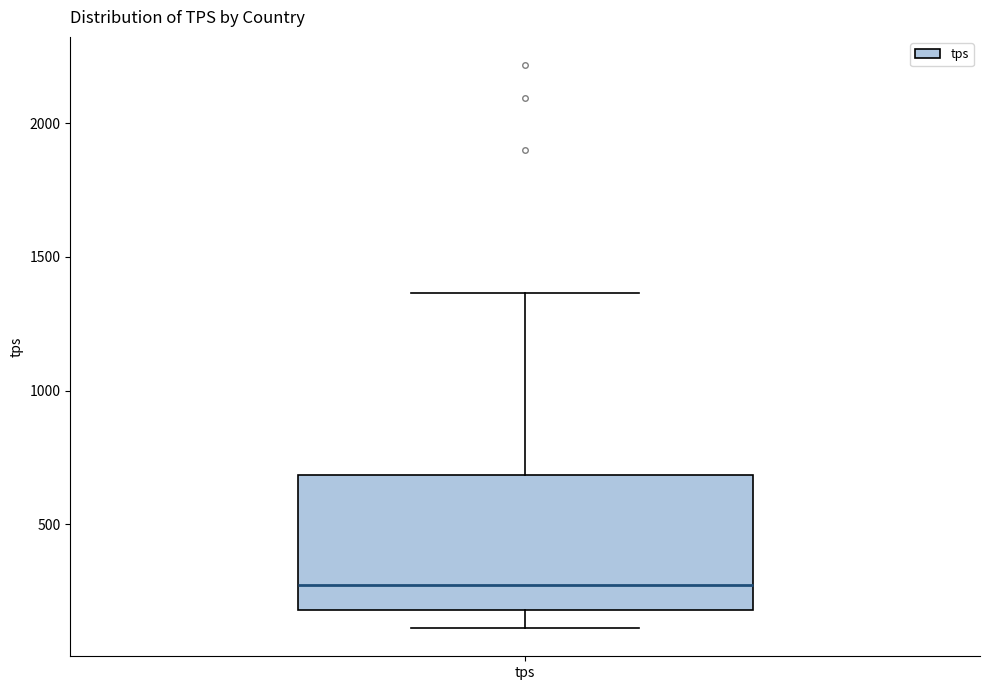

Transcribe this box plot: give where the median line is, the range the box spans, and where the two whiskers end, as read against the y-axis. The values are not printed on the chart, so give them approximately, as read against the axis.

median 250, box 200 to 700, whiskers 100 to 1350